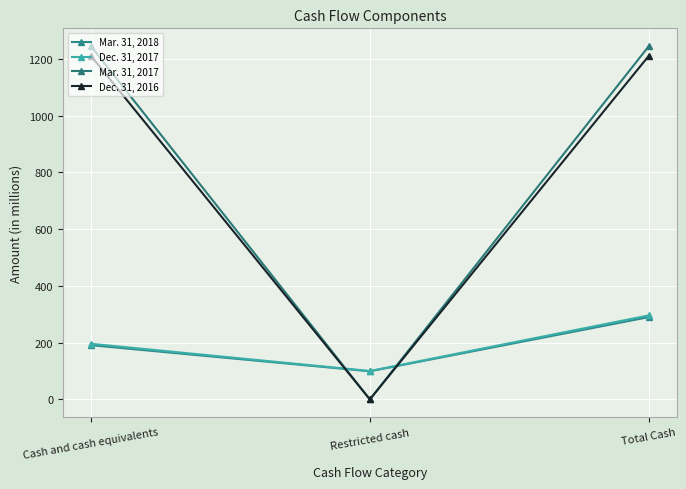

The Mar. 31, 2017 series shows 632 at Cash and cash equivalents. True or false?

False